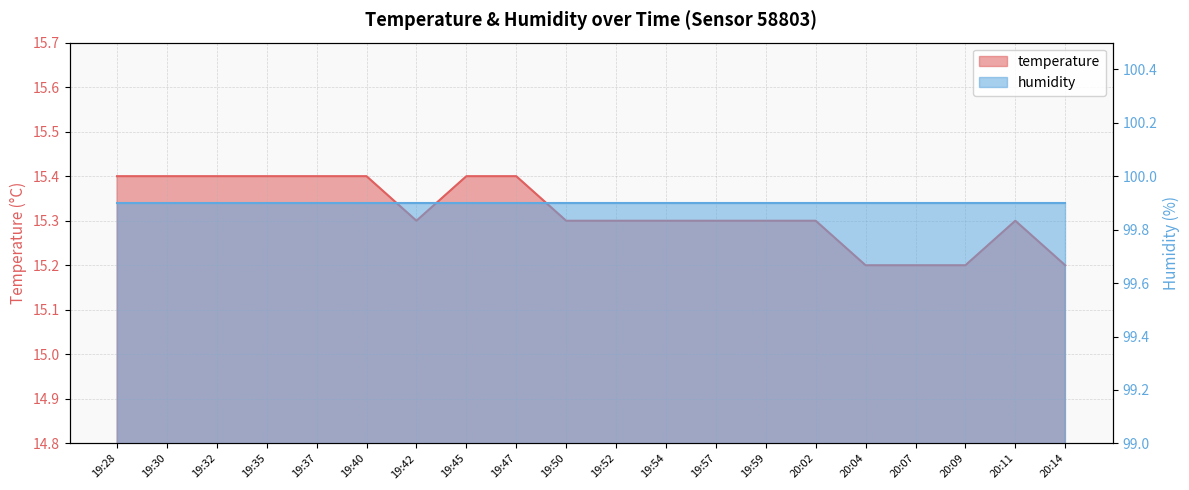

Which label corresponds to the smallest value in the chart?

20:04